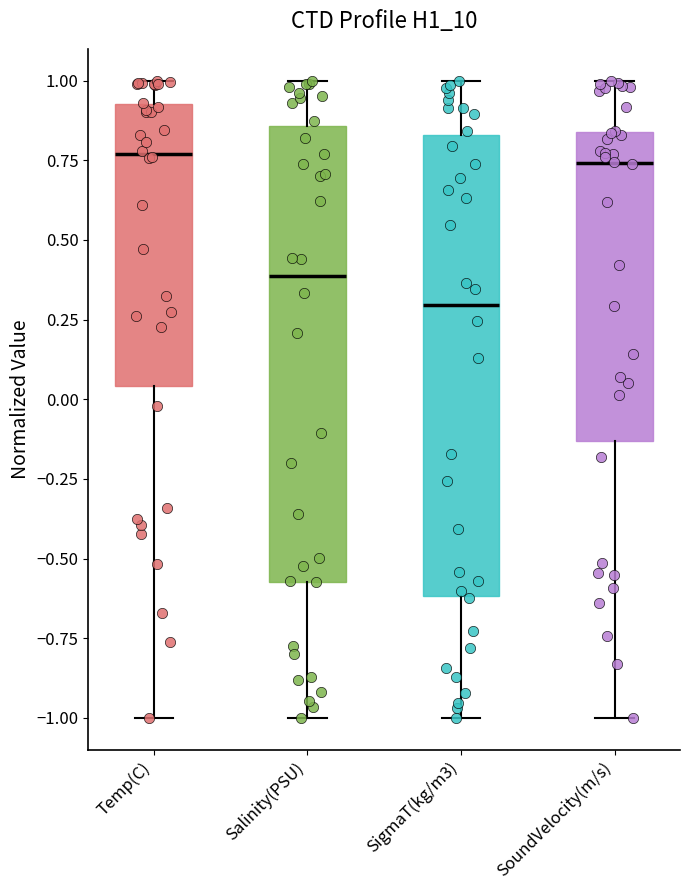

Where does the lower whisker of the box for SoundVelocity(m/s) end on the y-axis? The values are not printed on the chart, so give them approximately, as read against the axis.

-1.00